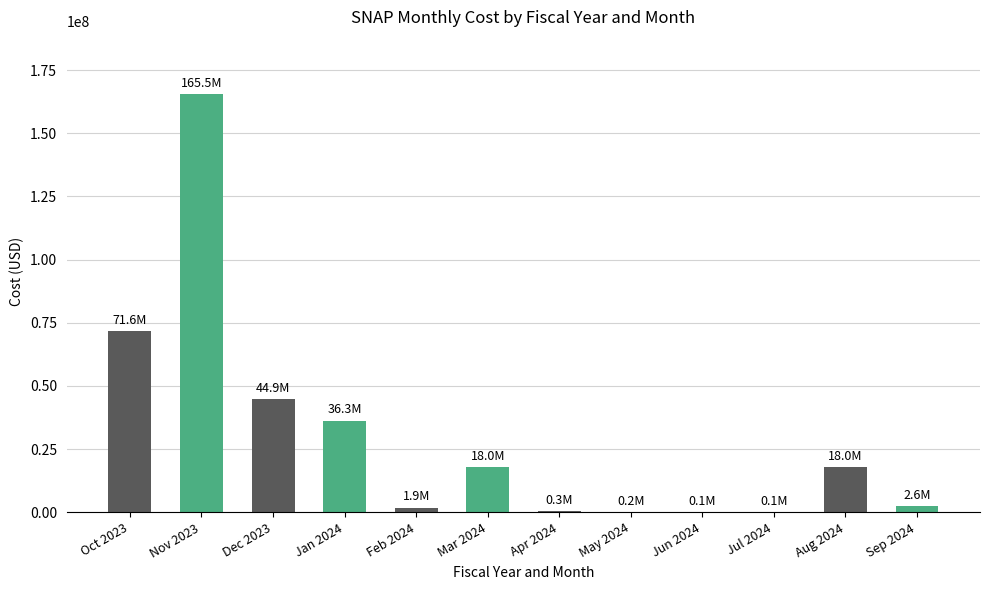

Are the bars horizontal?

No